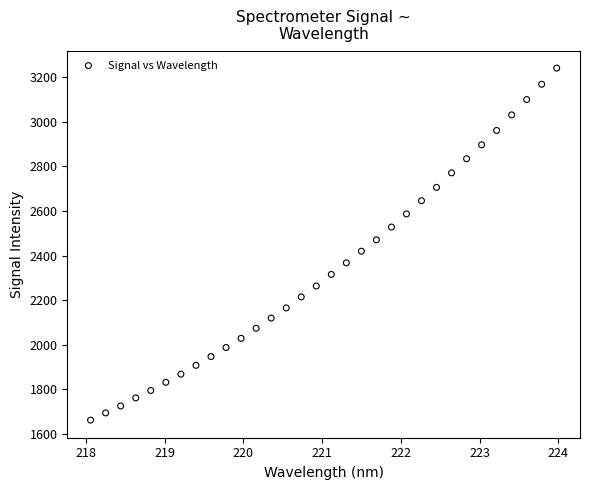

What is the range of X values (max minus min)?

5.9